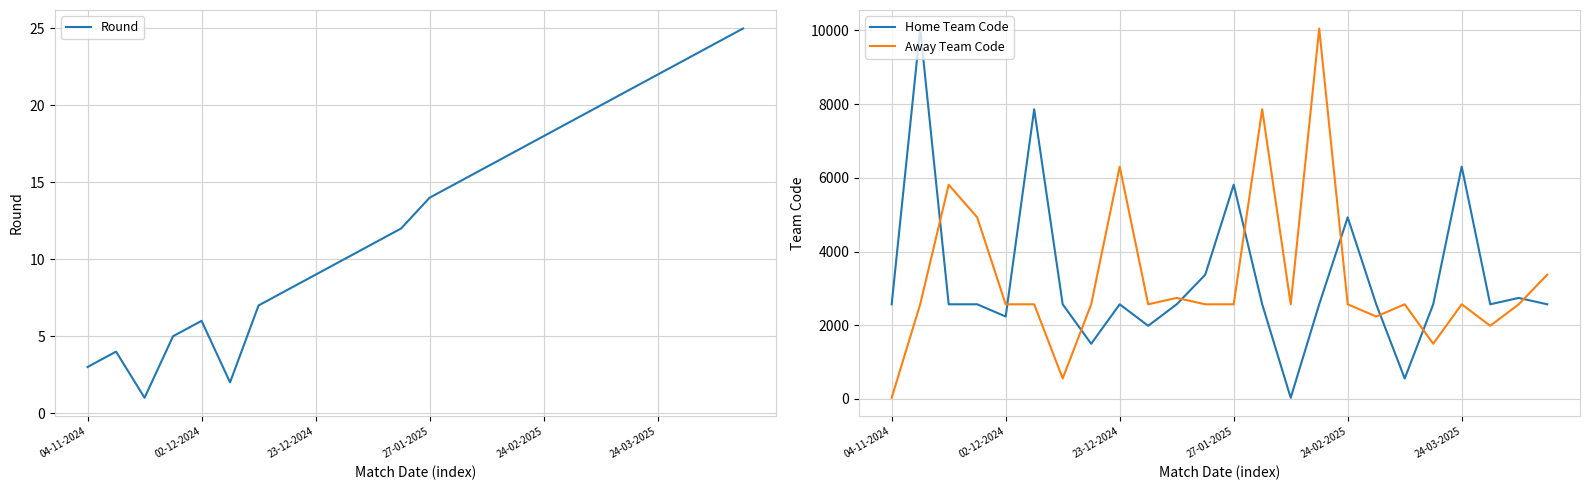

What is the difference between the maximum and second lowest values in the Away Team Code series?

9502